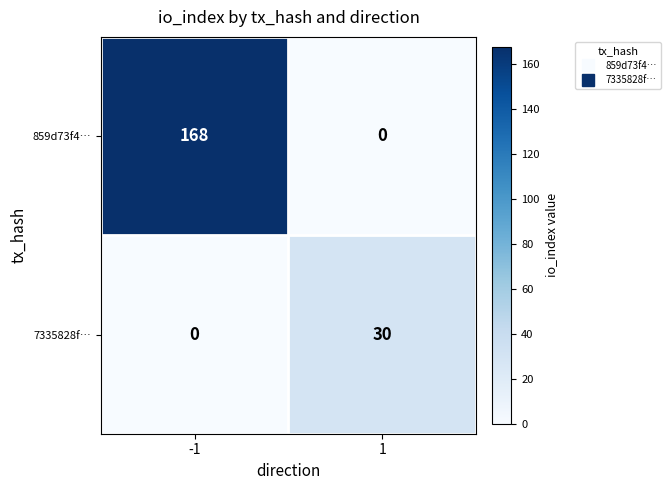

Reading left to right, extract all data points from this chart.

859d73f4…: -1=168	1=0
7335828f…: -1=0	1=30